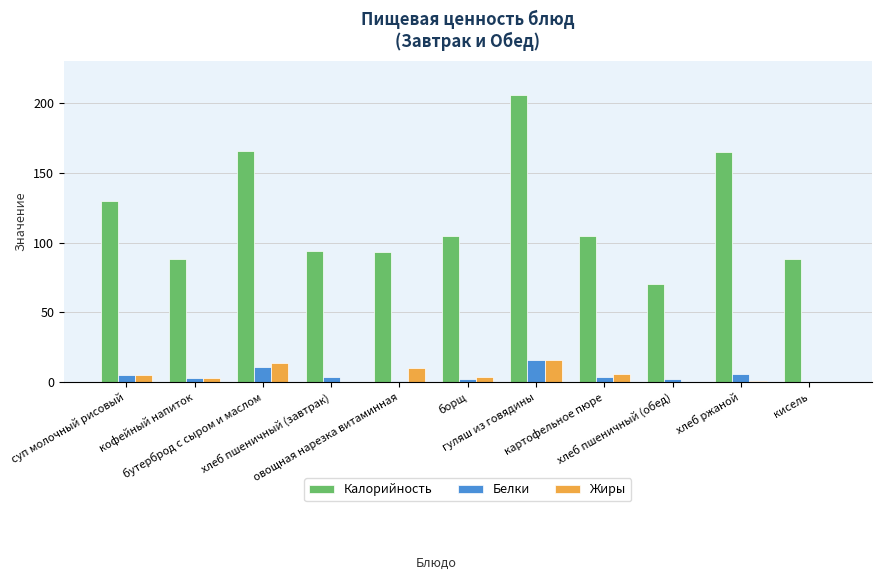

What is the sum of all Калорийность values?

1310